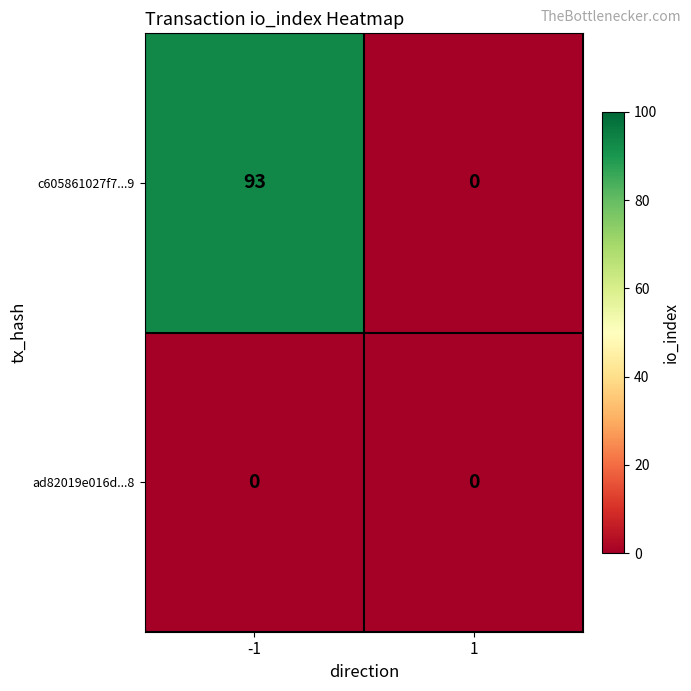

Rank the series by their maximum value, from lowest to highest.

ad82019e016d...8, c605861027f7...9